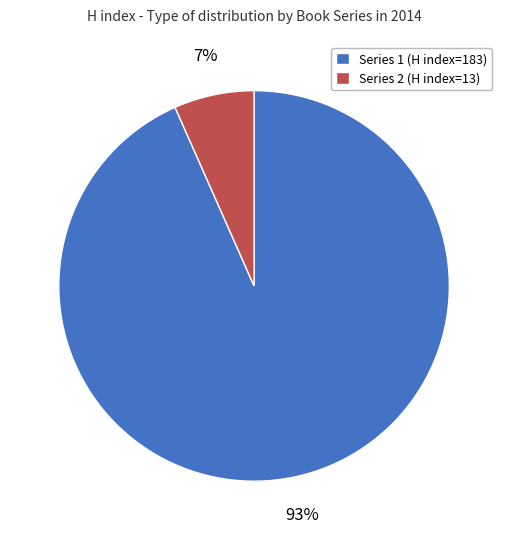

Which slice represents more than half of the pie?

Series 1 (H index=183)